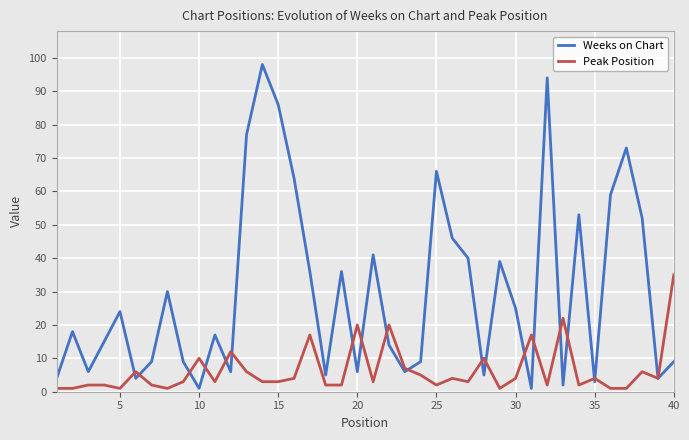

Rank the series by their maximum value, from highest to lowest.

Weeks on Chart, Peak Position